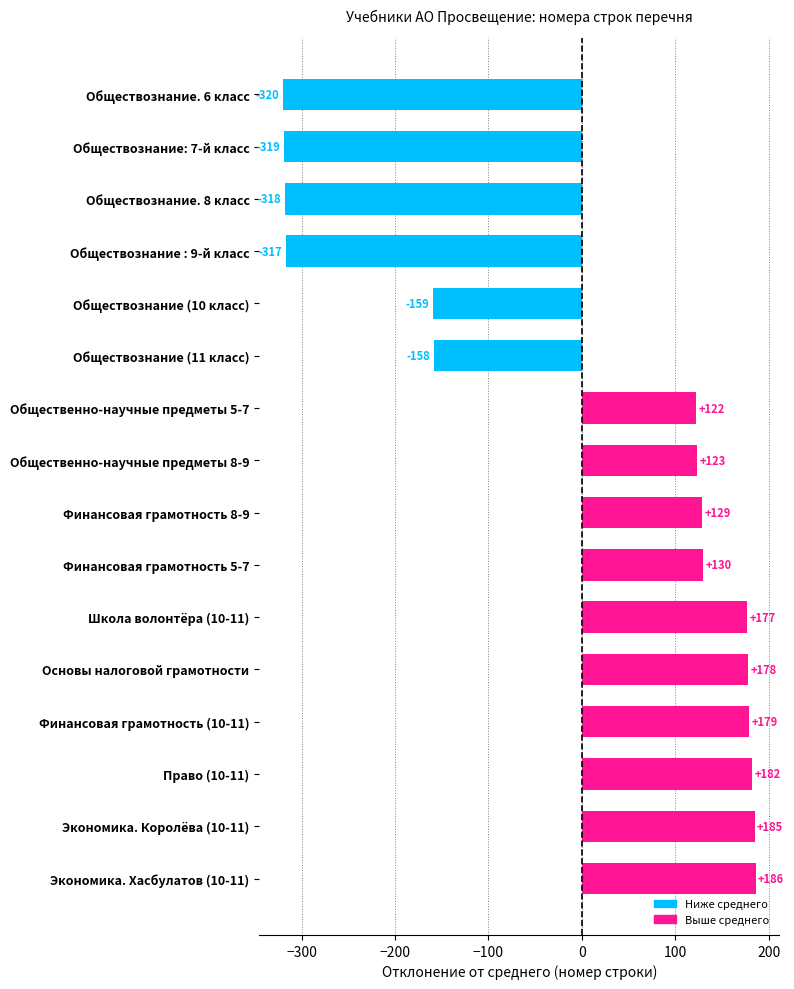

Reading top to bottom, what are all the values shown in this chart?

Обществознание. 6 класс=-320	Обществознание: 7-й класс=-319	Обществознание. 8 класс=-318	Обществознание : 9-й класс=-317	Обществознание (10 класс)=-159	Обществознание (11 класс)=-158	Общественно-научные предметы 5-7=122	Общественно-научные предметы 8-9=123	Финансовая грамотность 8-9=129	Финансовая грамотность 5-7=130	Школа волонтёра (10-11)=177	Основы налоговой грамотности=178	Финансовая грамотность (10-11)=179	Право (10-11)=182	Экономика. Королёва (10-11)=185	Экономика. Хасбулатов (10-11)=186